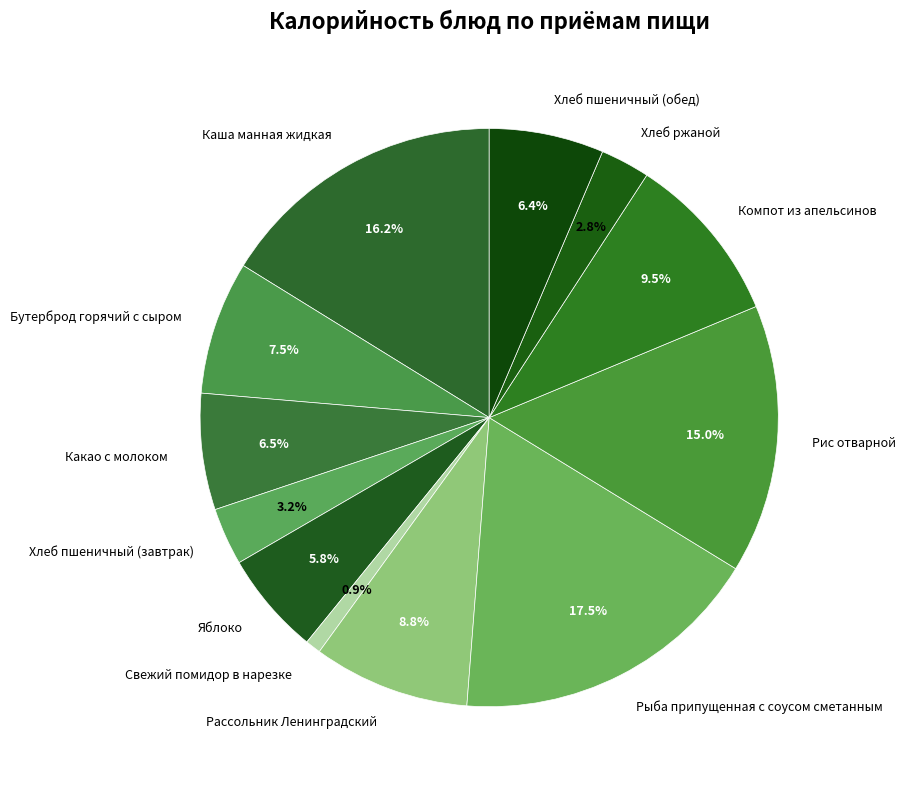

What portion of the pie excludes Хлеб ржаной?

97.2%